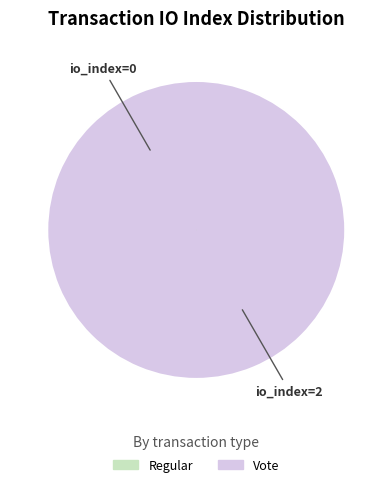

To the nearest percent, what is the difference between the largest and smallest slice percentages?

100%